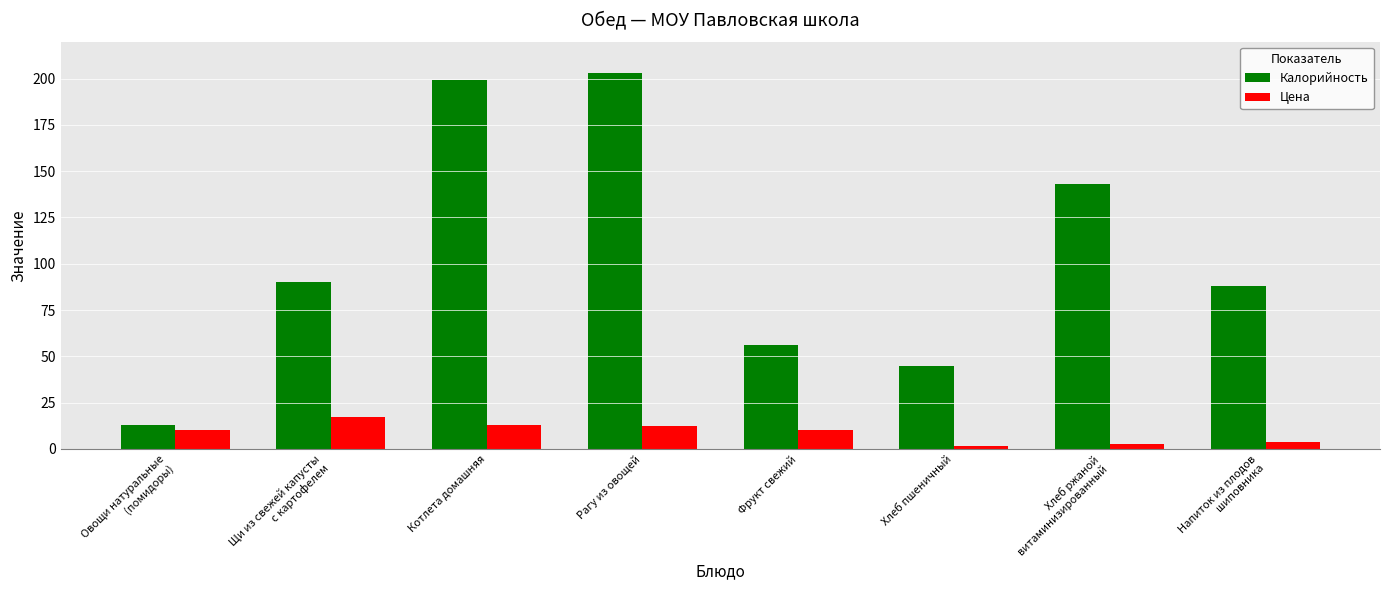

What is the total value across all series at Напиток из плодов
шиповника?

92.0